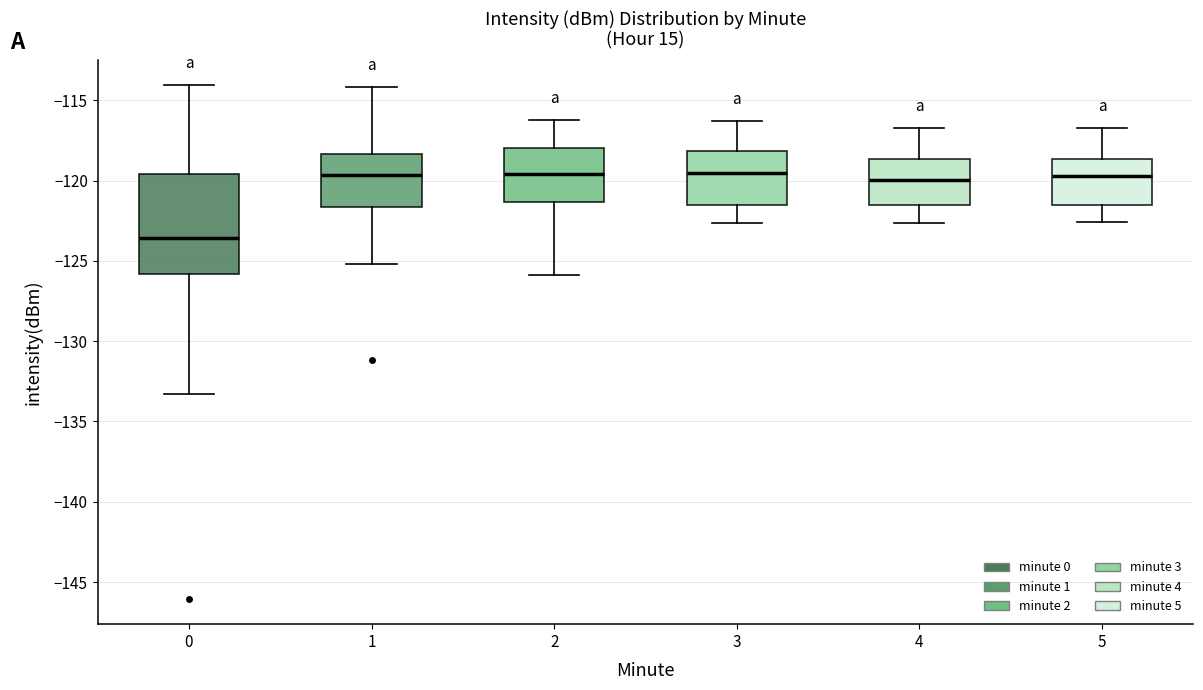

Reading left to right, read every box against the y-axis: the position of its median line, the range the box covers, and the ends of its whiskers. The values are not printed on the chart, so give them approximately, as read against the axis.

0: median -123.5, box -126.0 to -119.5, whiskers -133.5 to -114.0
1: median -119.5, box -121.5 to -118.5, whiskers -125.0 to -114.0
2: median -119.5, box -121.5 to -118.0, whiskers -126.0 to -116.0
3: median -119.5, box -121.5 to -118.0, whiskers -122.5 to -116.5
4: median -120.0, box -121.5 to -118.5, whiskers -122.5 to -116.5
5: median -119.5, box -121.5 to -118.5, whiskers -122.5 to -116.5